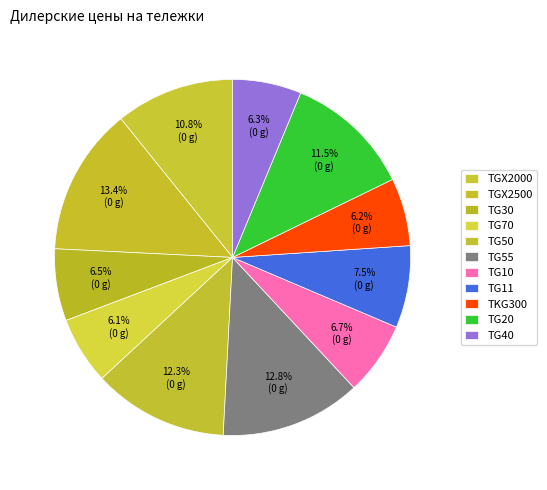

Is it true that TG70 is 12% of the pie?

False